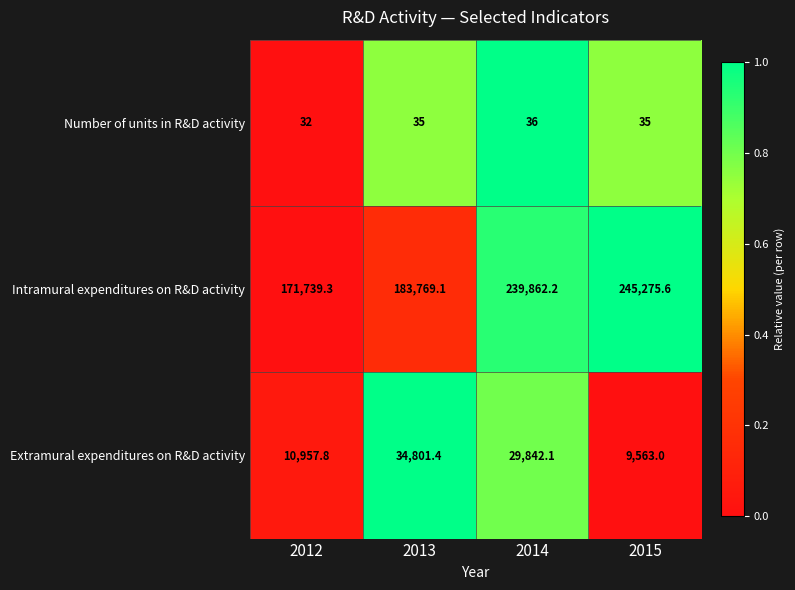

What is the spread (max minus min) of values at 2014?

239826.2